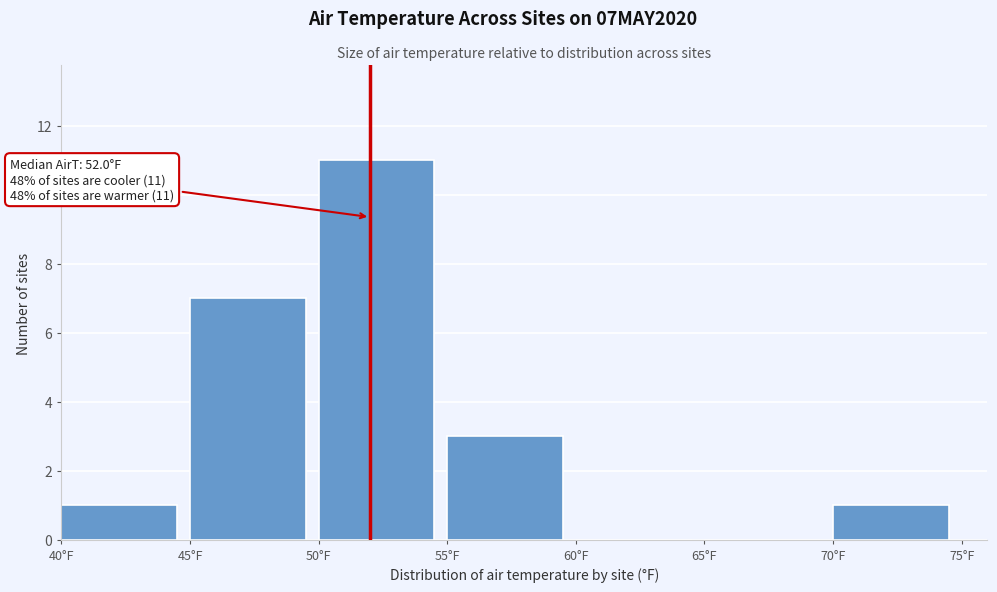

Over which range of the x-axis is the bar tallest?

50 to 55